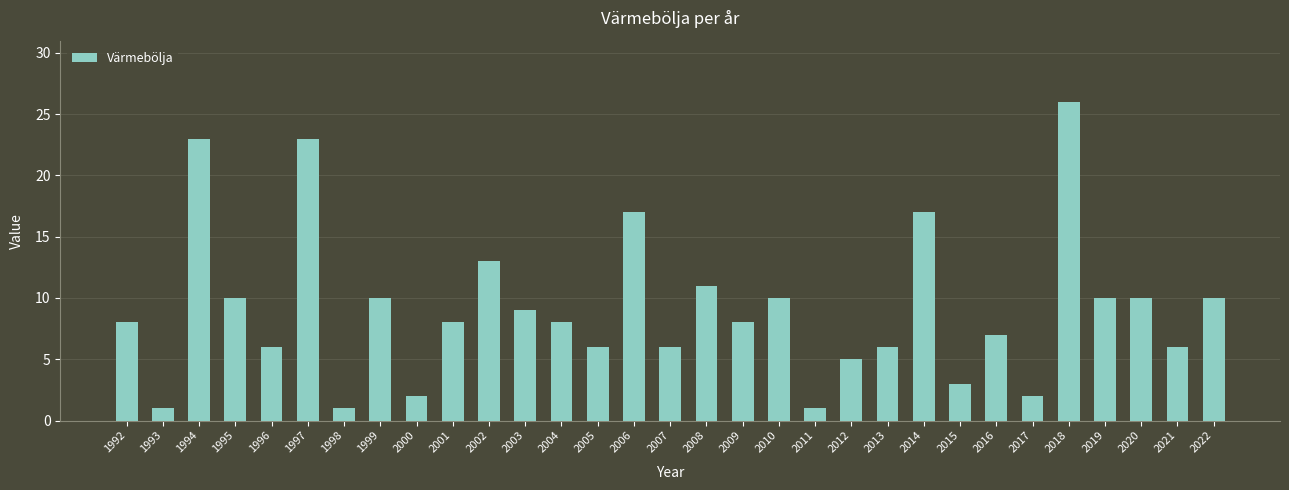

What is the difference between the values at 2011 and 2000?

1